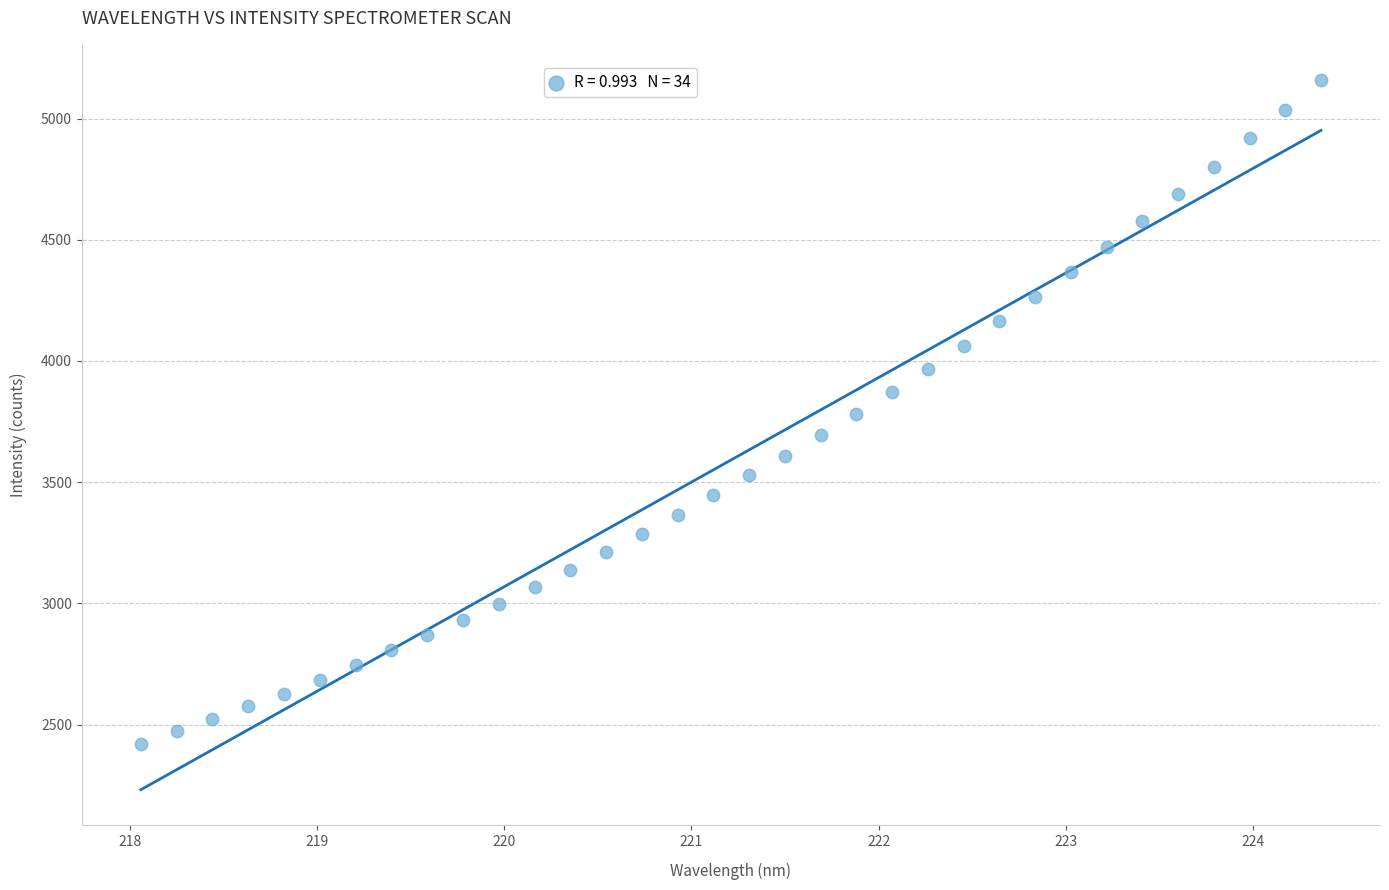

What is the range of X values (max minus min)?

6.3